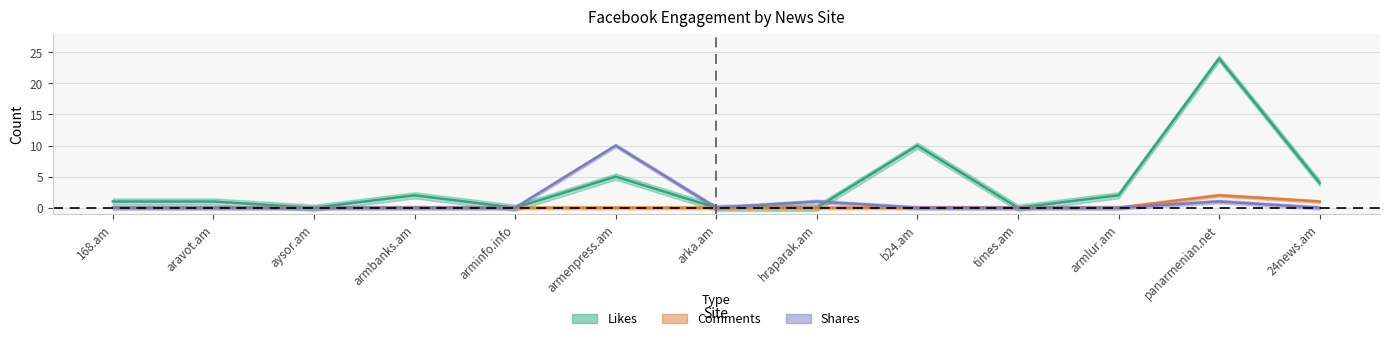

Where is Comments nearest to the value 1?

24news.am